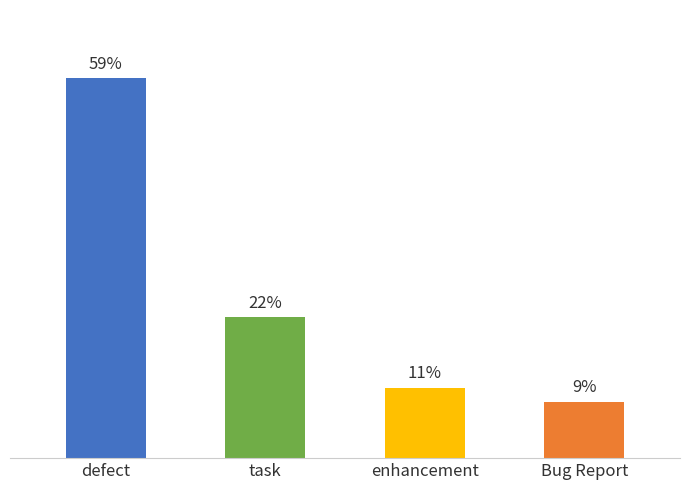

Which category has the highest value across all series?

defect